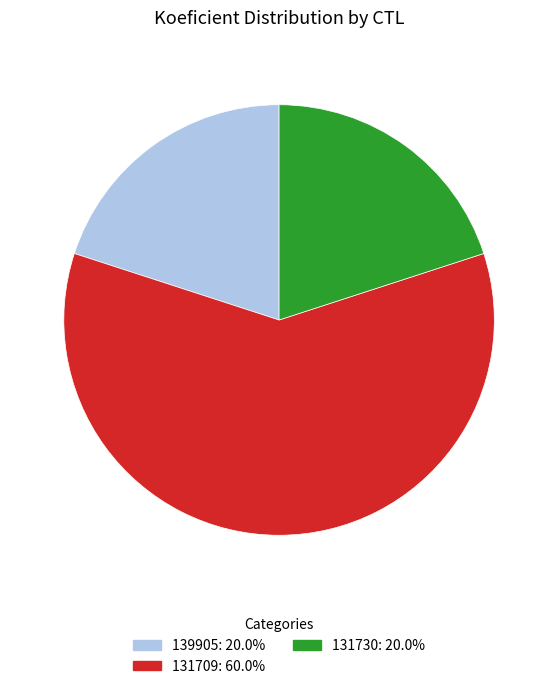

Is there any slice that represents more than half of the pie?

Yes